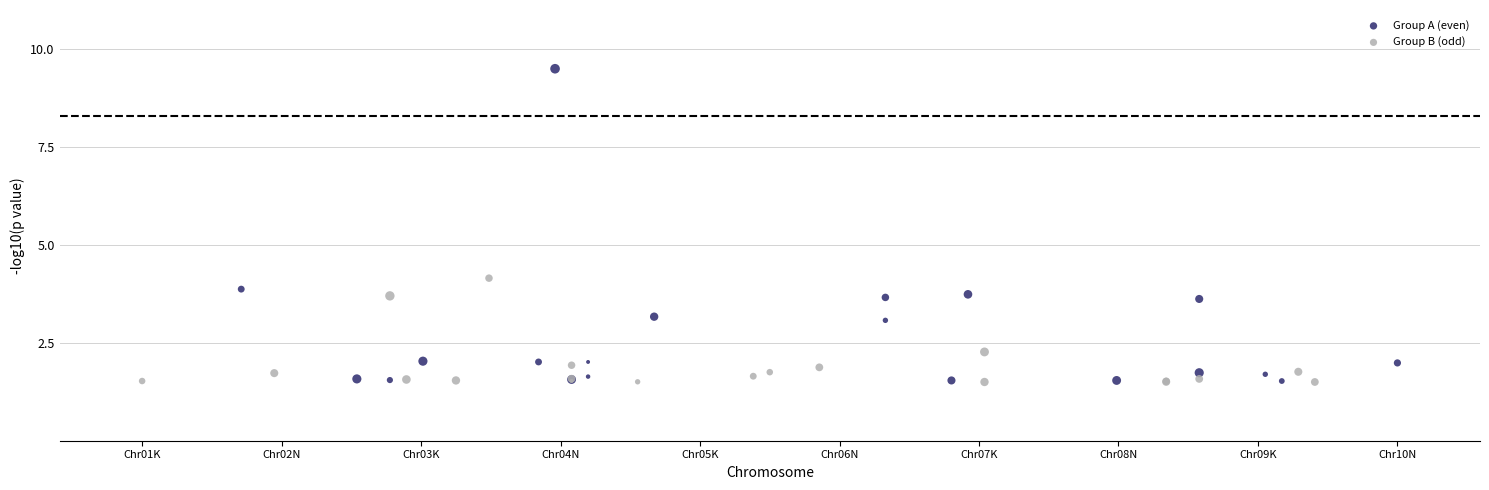

Which series contains the highest Y value?

Group A (even)